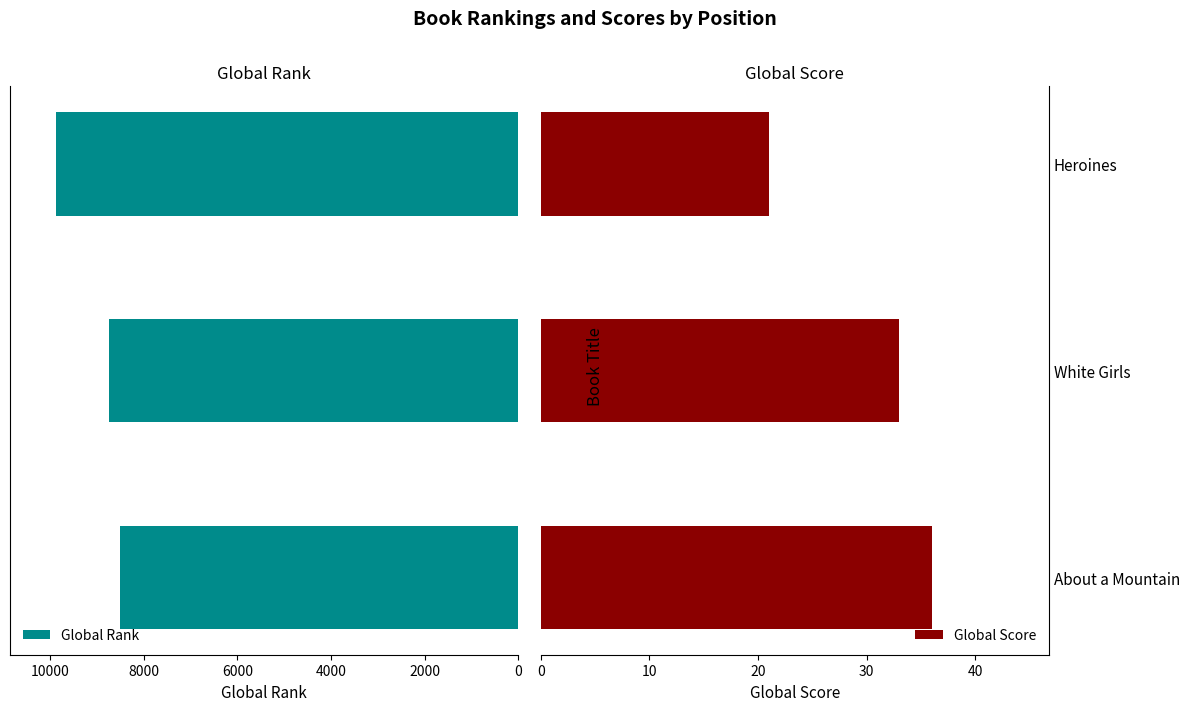

What is the average value of the Global Rank series?

9050